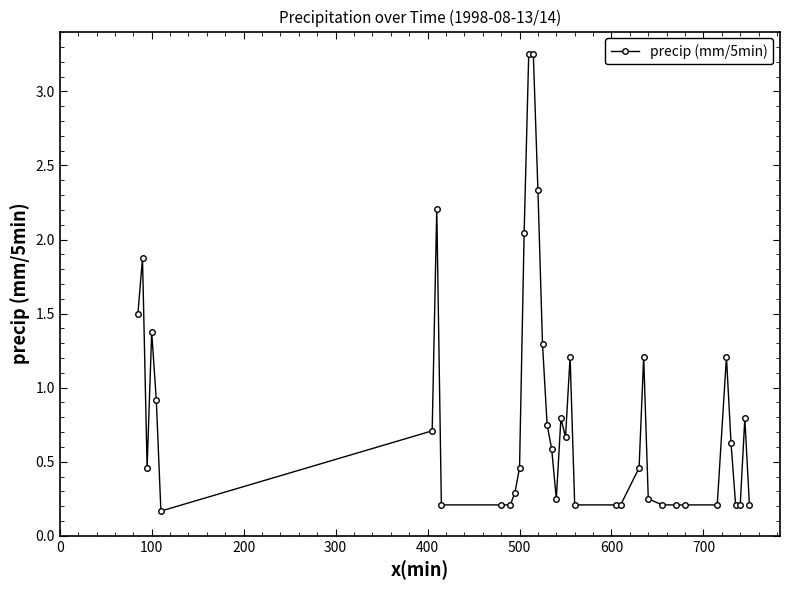

True or false: the data has more than 2 interior local peaks.

True